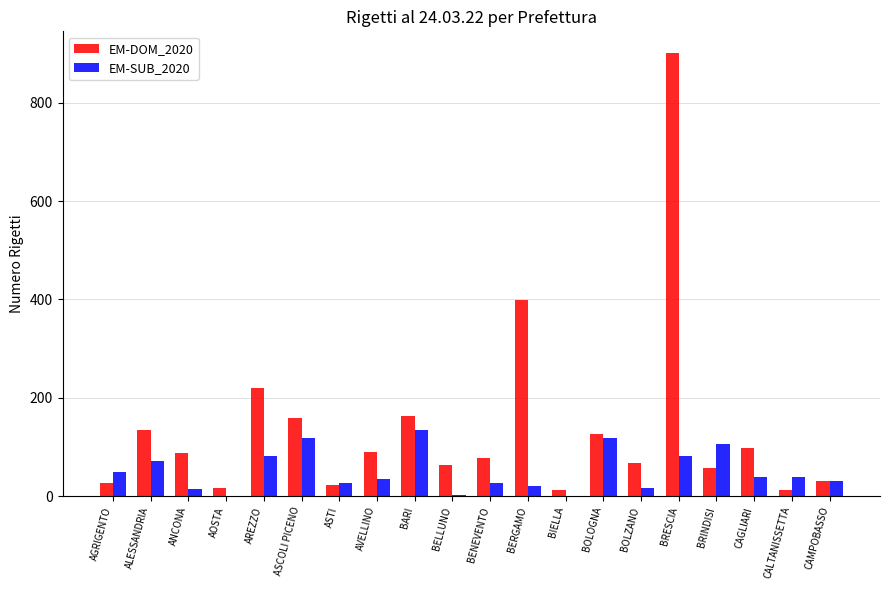

What is the highest value of the EM-DOM_2020 series?

900